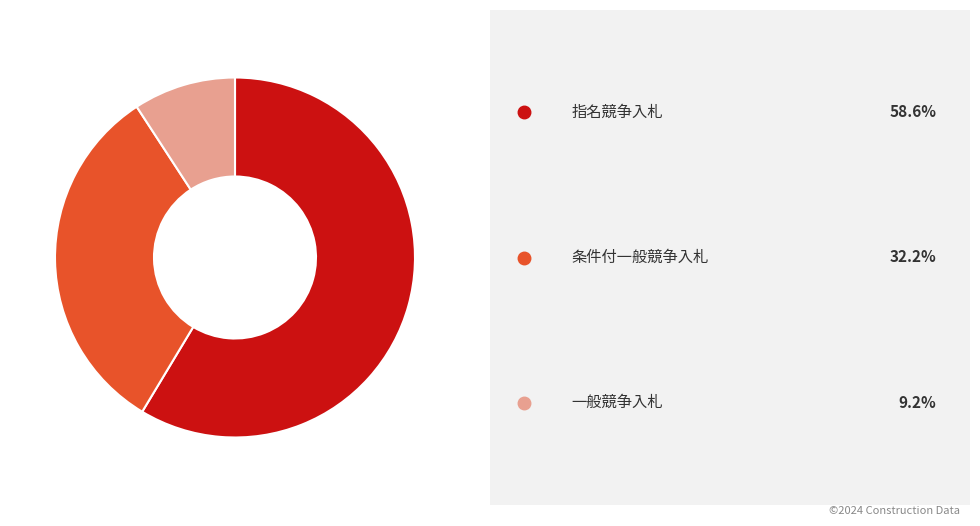

Is there any slice that represents more than half of the pie?

Yes